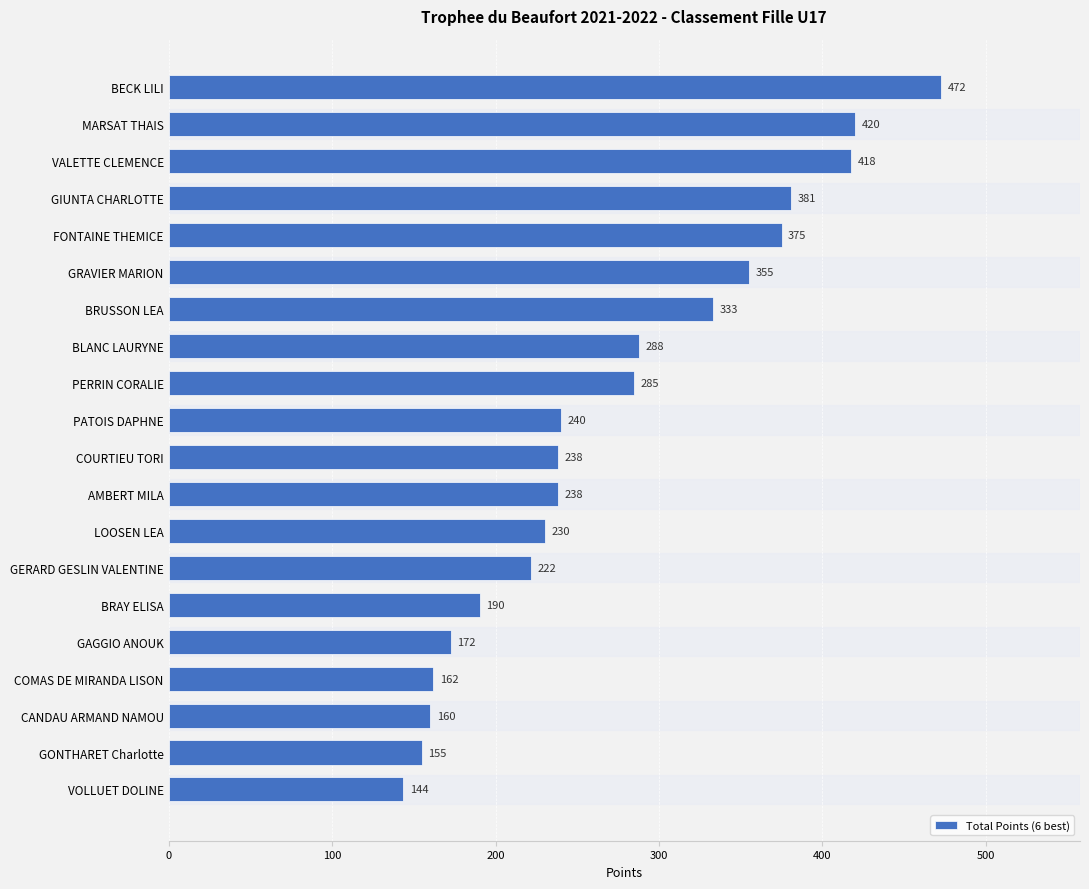

At which category does the chart reach its peak across all series?

BECK LILI